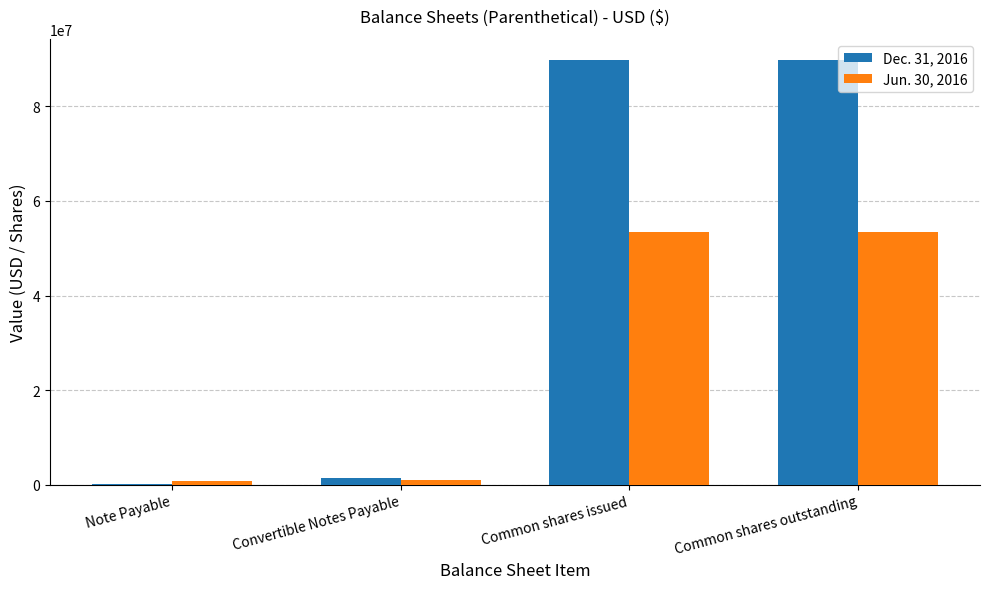

Count the number of data series in this chart.

2